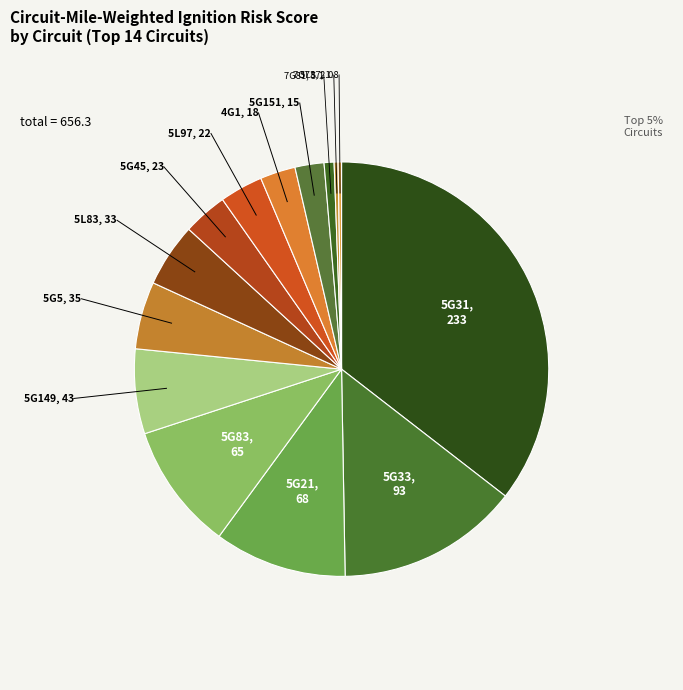

What is the change in value from HFRA (5G31) to HFTD Tier 2 (5G151)?

-218.1